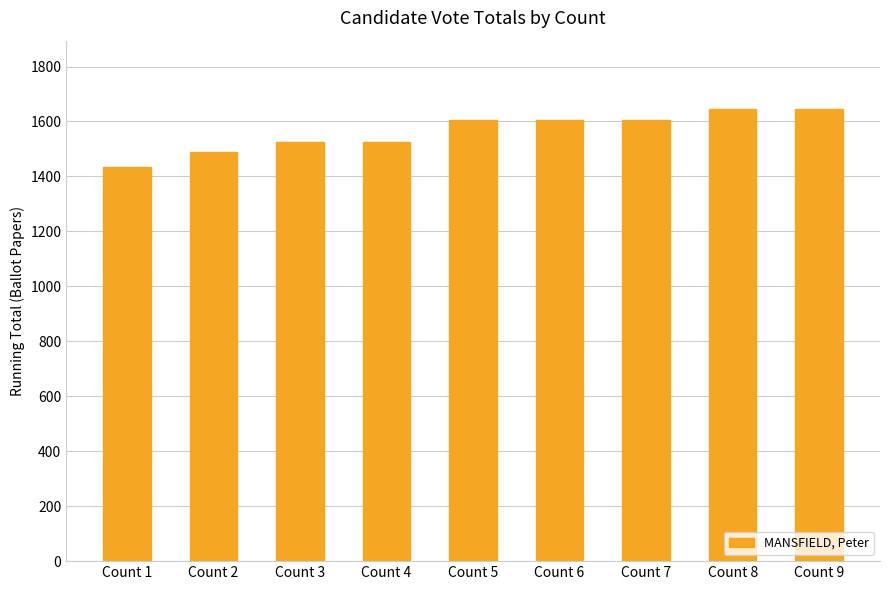

What is the minimum value shown in the chart?

1436